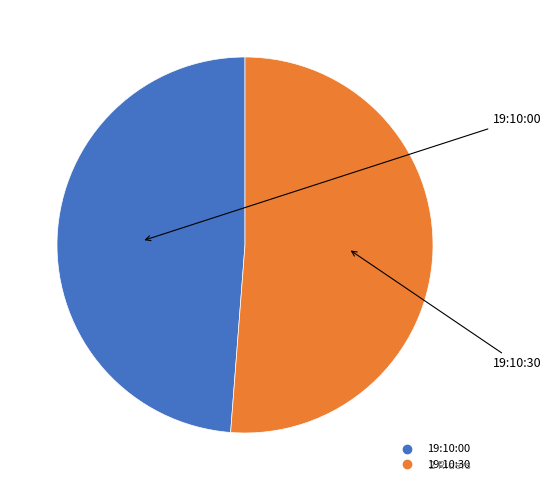

Combined, do 19:10:30 and 19:10:00 account for over 50%?

Yes